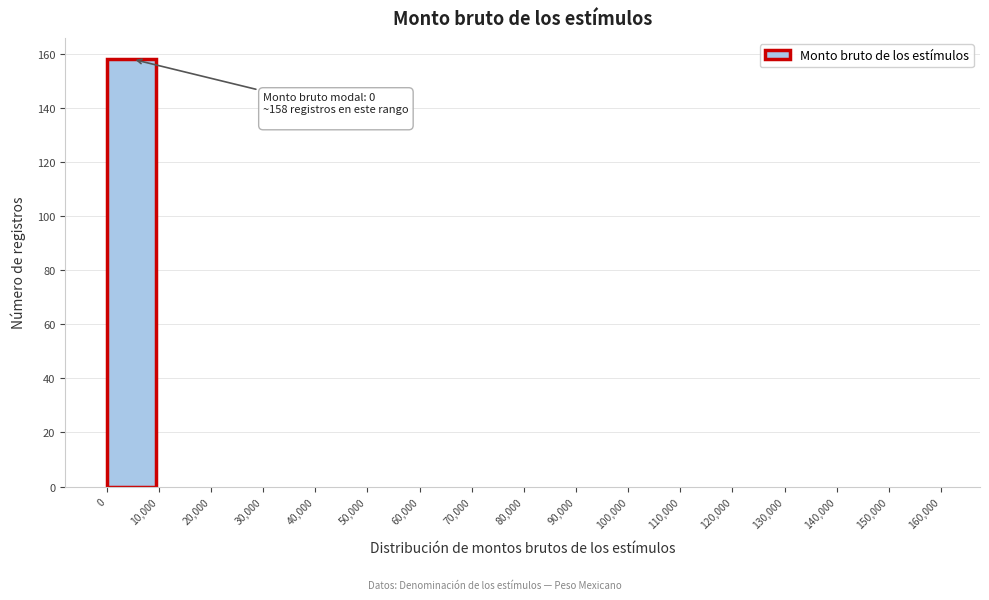

Which range on the x-axis has the tallest bar?

0 to 10,000